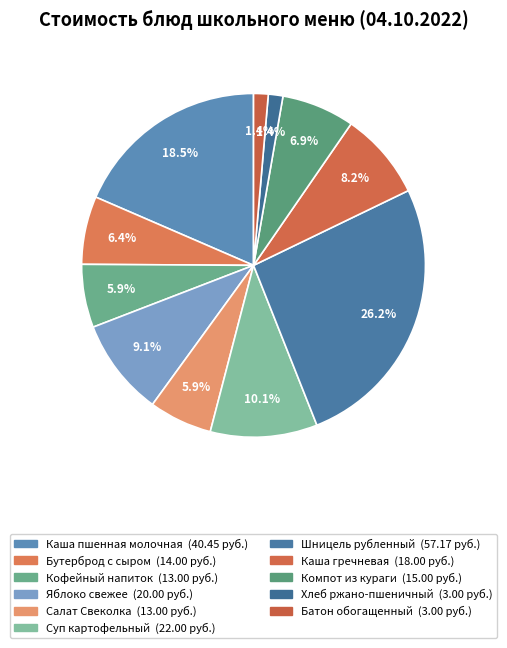

Count the number of slices in the pie.

11